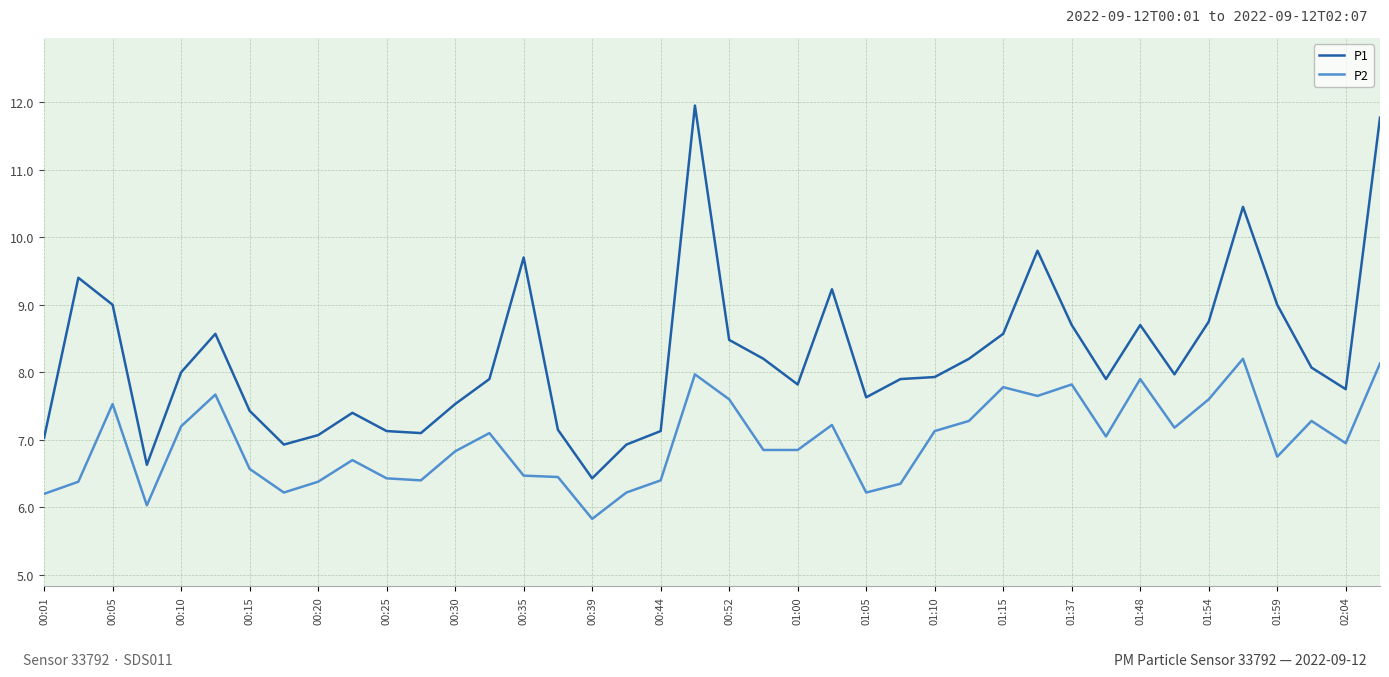

List the series in order of their peak value, highest first.

P1, P2